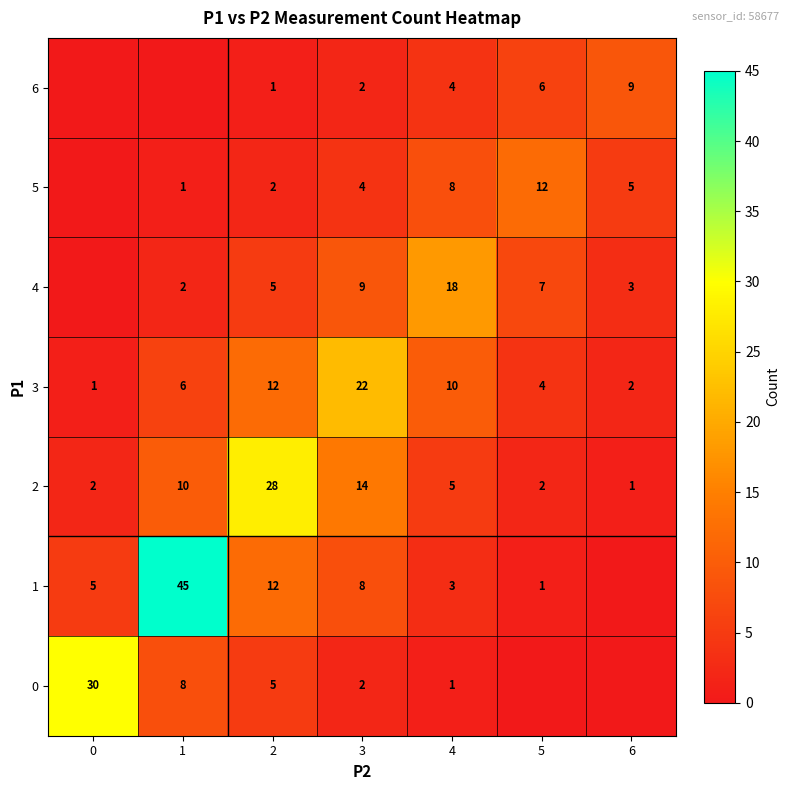

What is the sum of all 2 values?

62